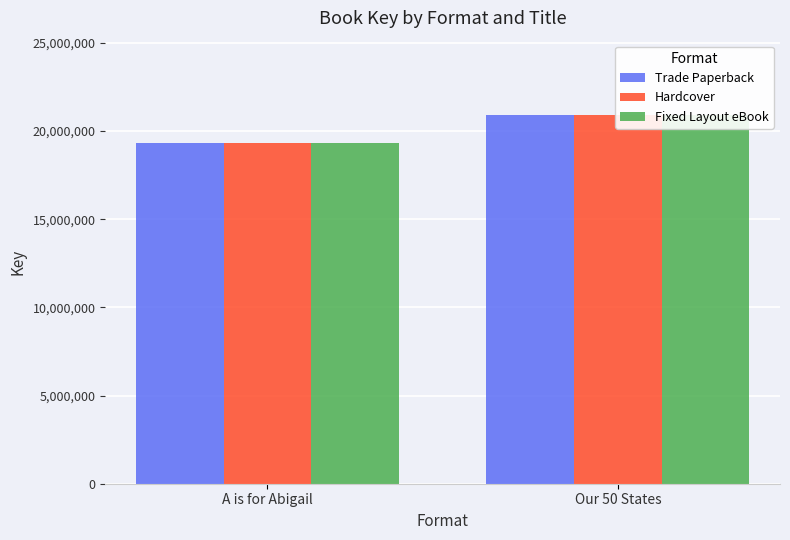

What are all the series names shown in the legend?

Trade Paperback, Hardcover, Fixed Layout eBook